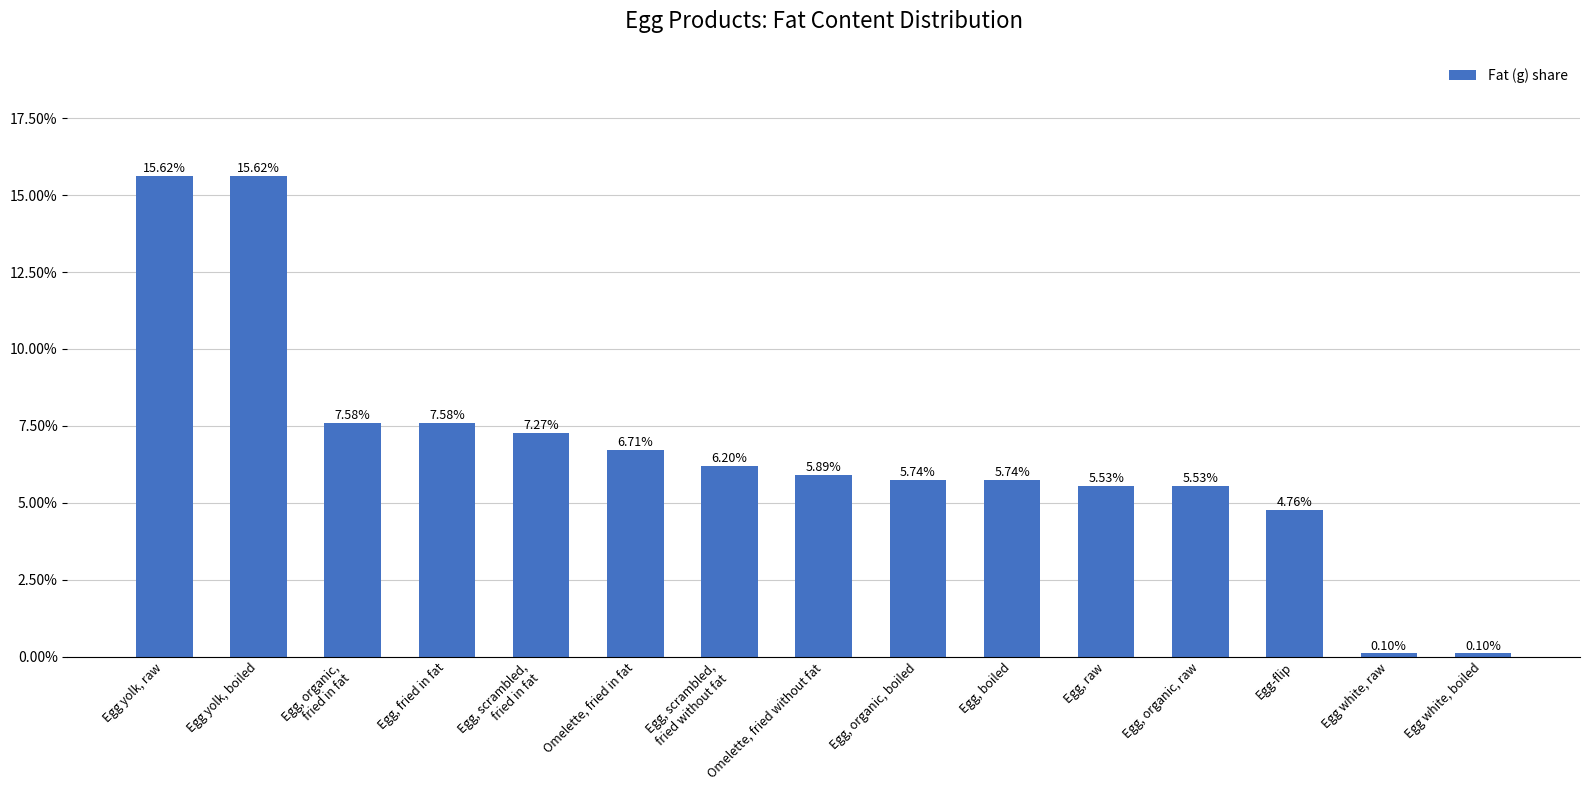

What is the label of the 5th bar from the right?

Egg, raw